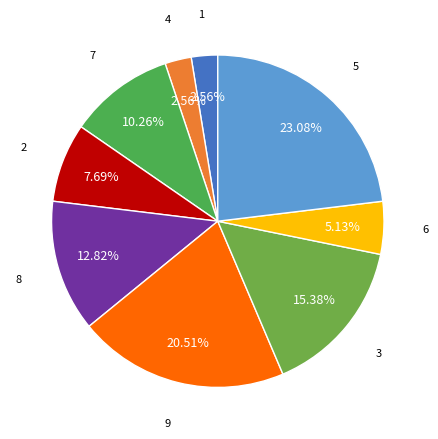

How many segments does this pie chart have?

9